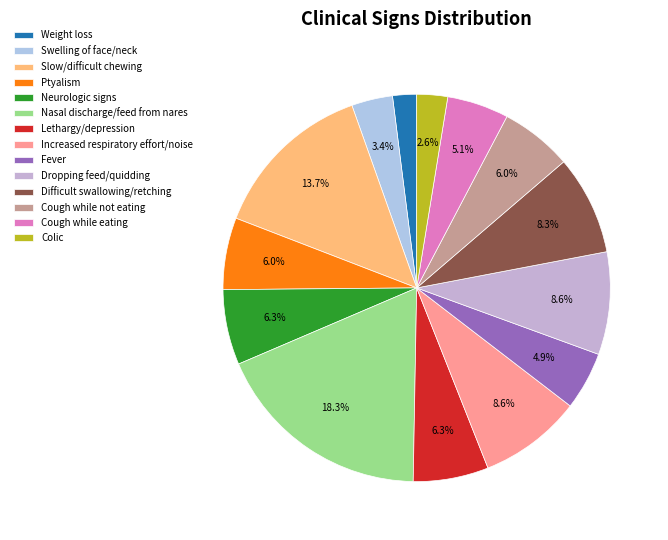

How many segments does this pie chart have?

14